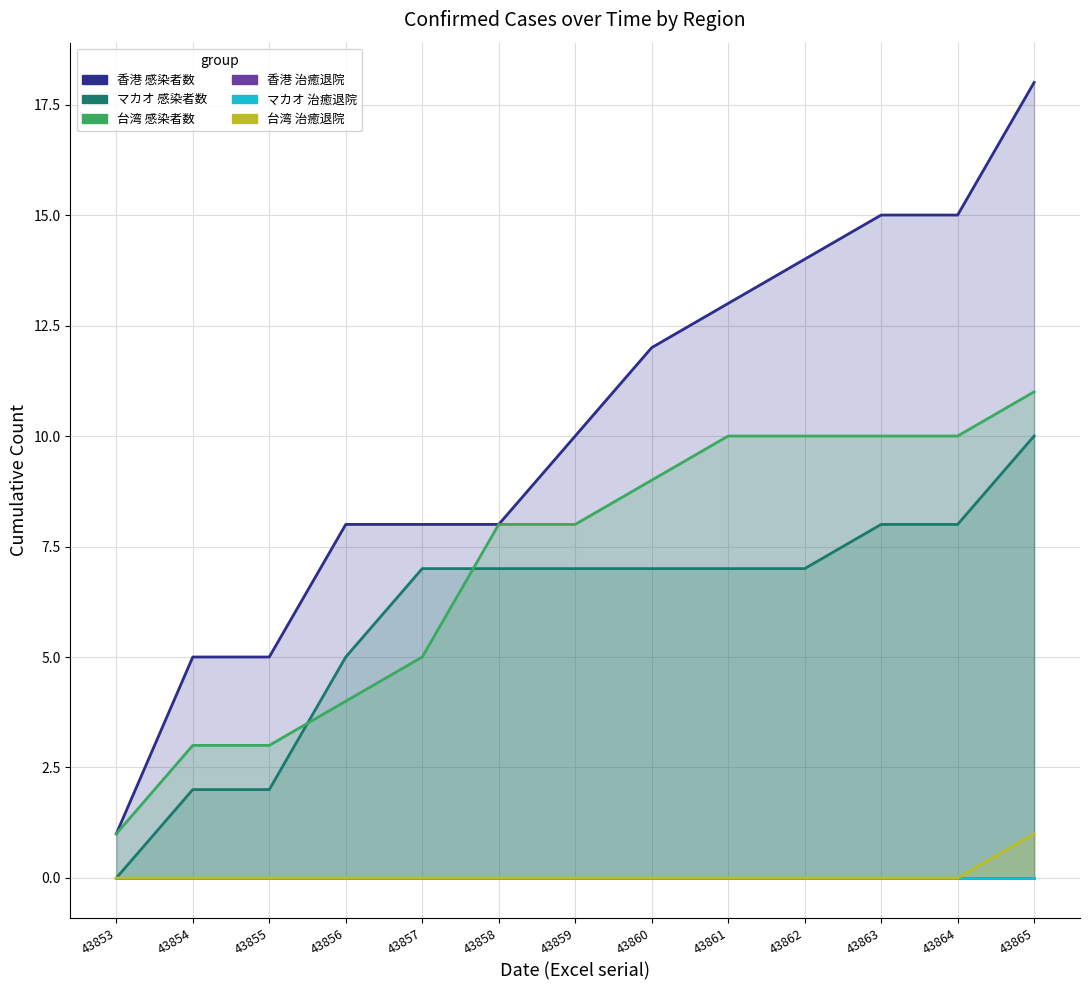

True or false: マカオ 感染者数 has more than 1 interior local peaks.

False